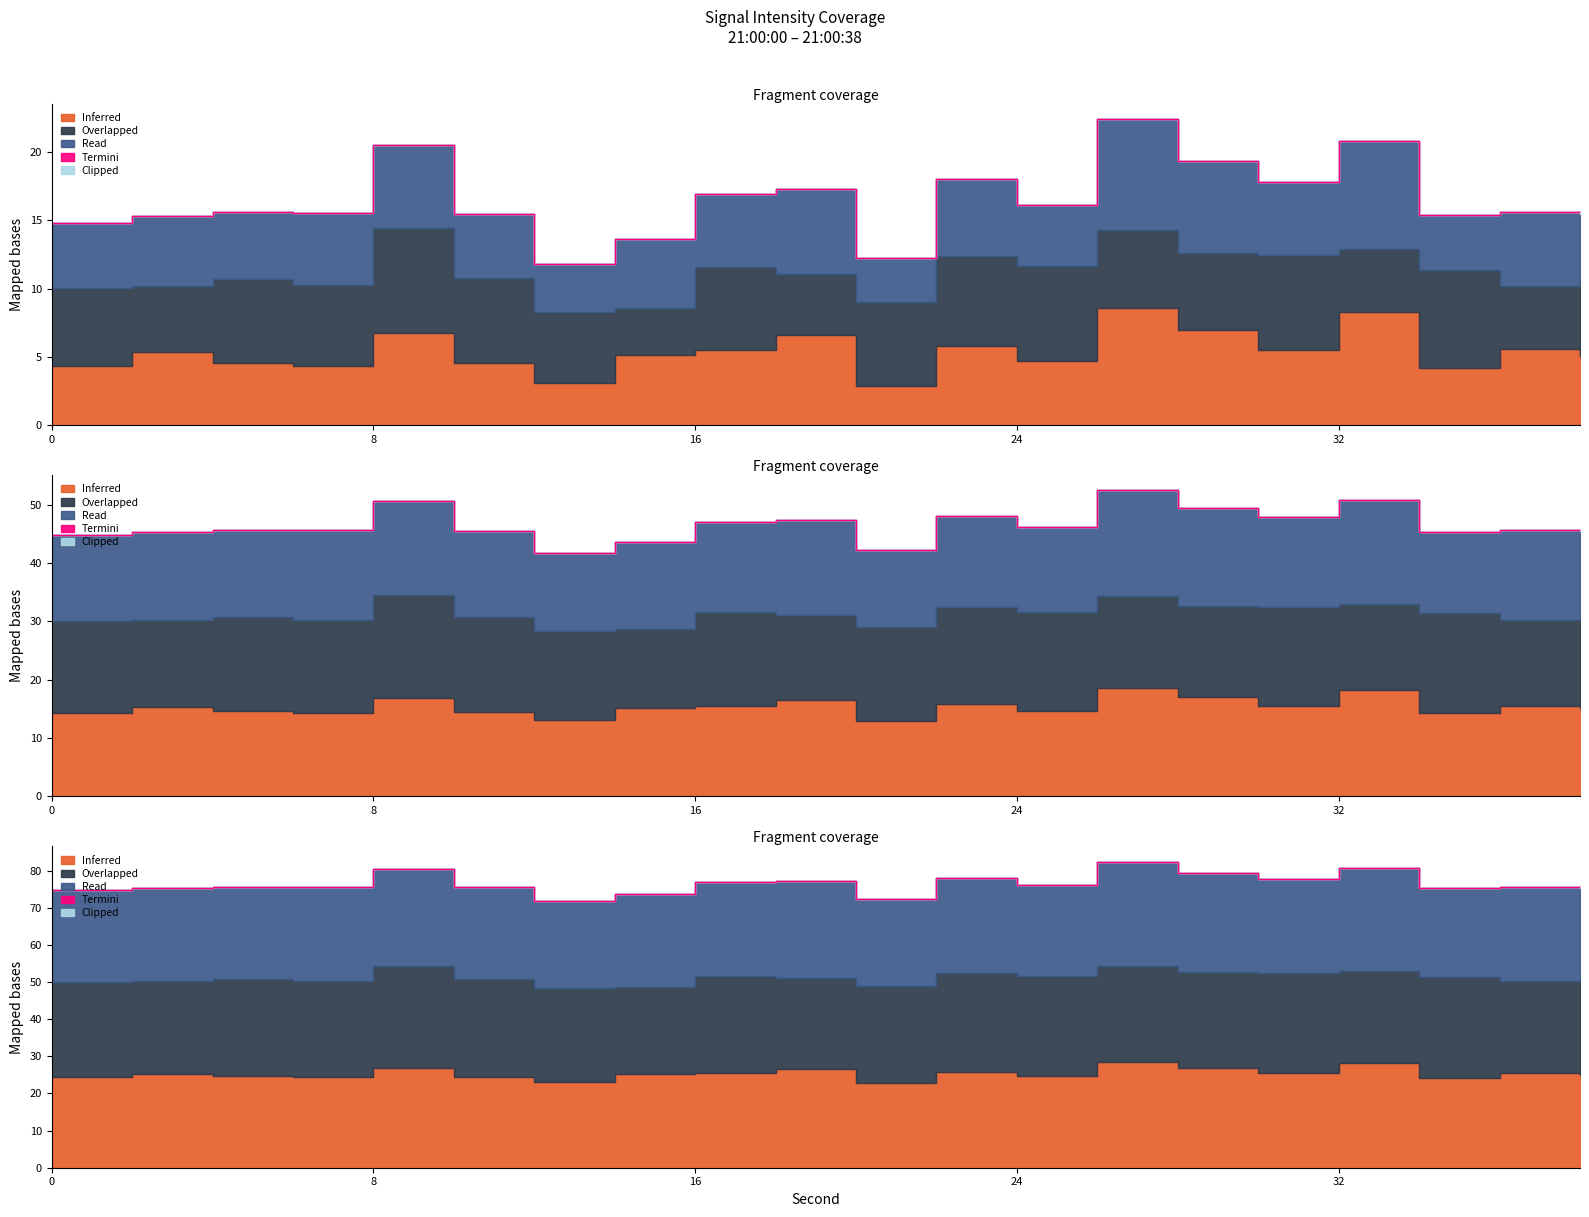

At which category does the chart reach its minimum across all series?

26